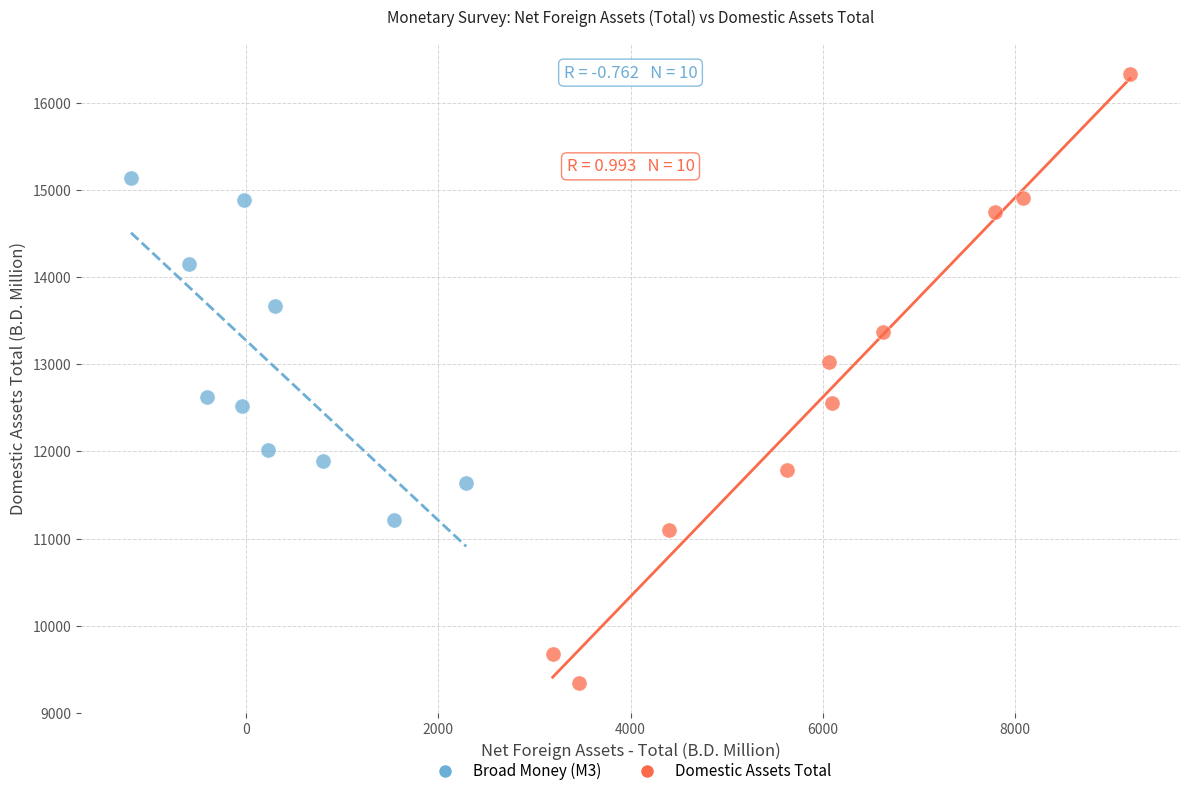

Which series has the largest Y range (max minus min)?

Domestic Assets Total